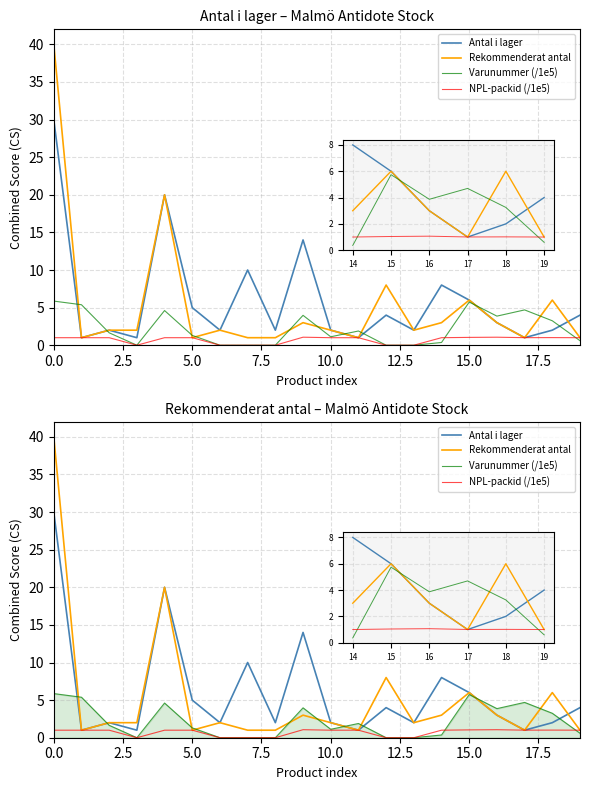

Does the chart display data point markers on the line(s)?

No